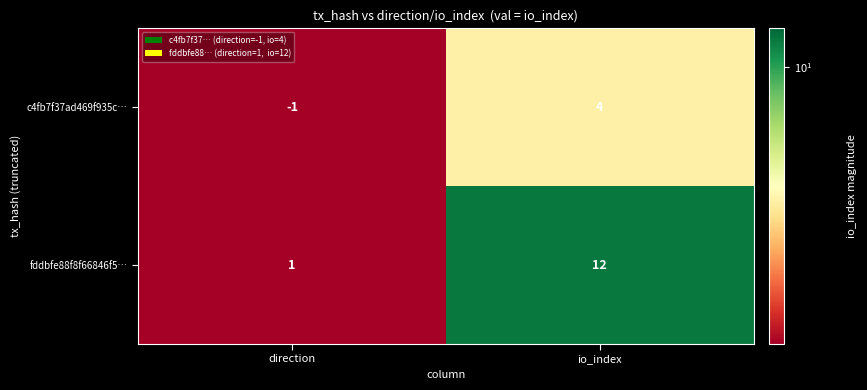

At how many categories does at least one series exceed 7?

1